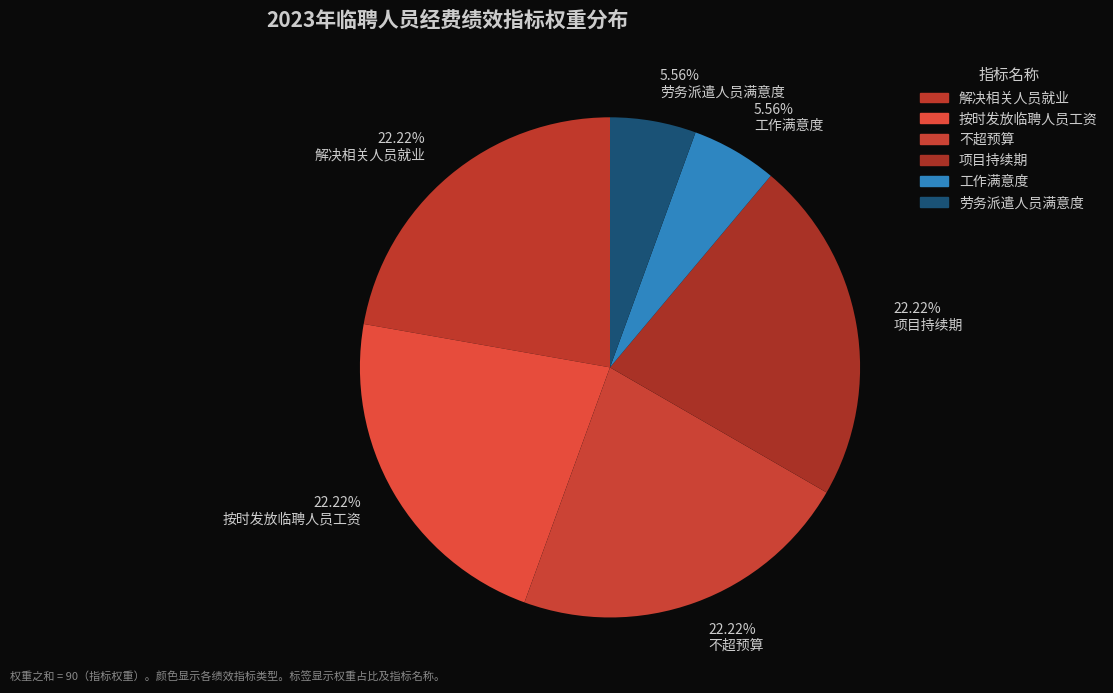

Does 22.22% 解决相关人员就业 represent more than half of the total?

No